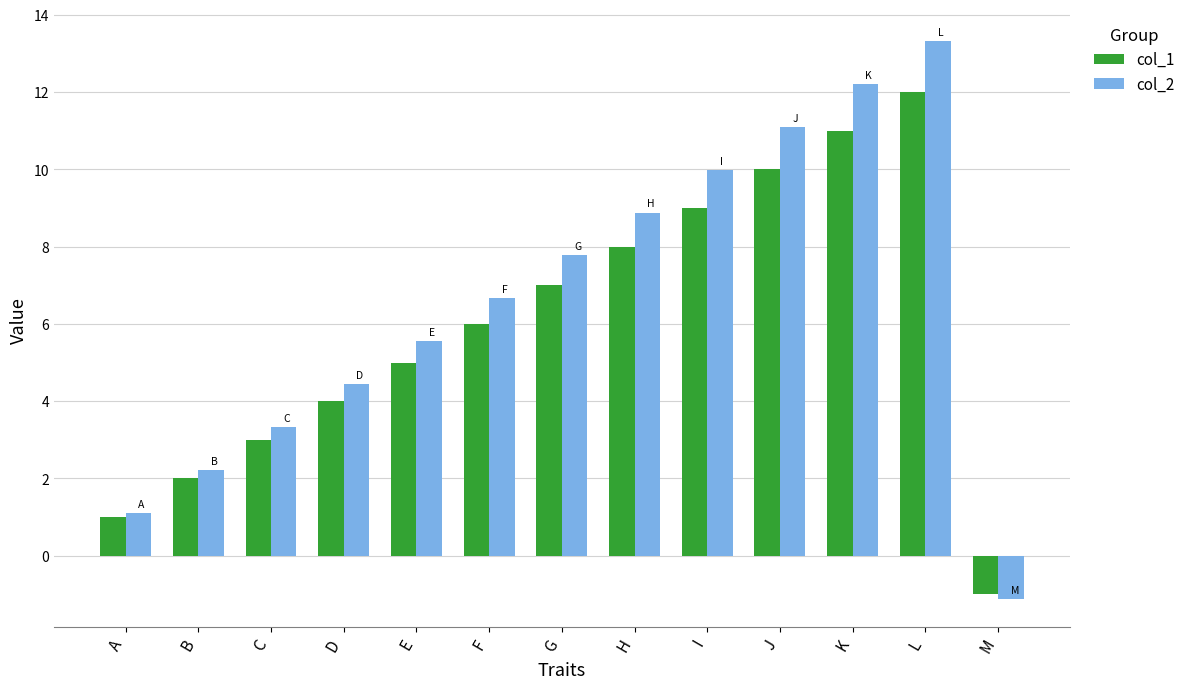

The value of col_1 at E is 5.0. True or false?

True